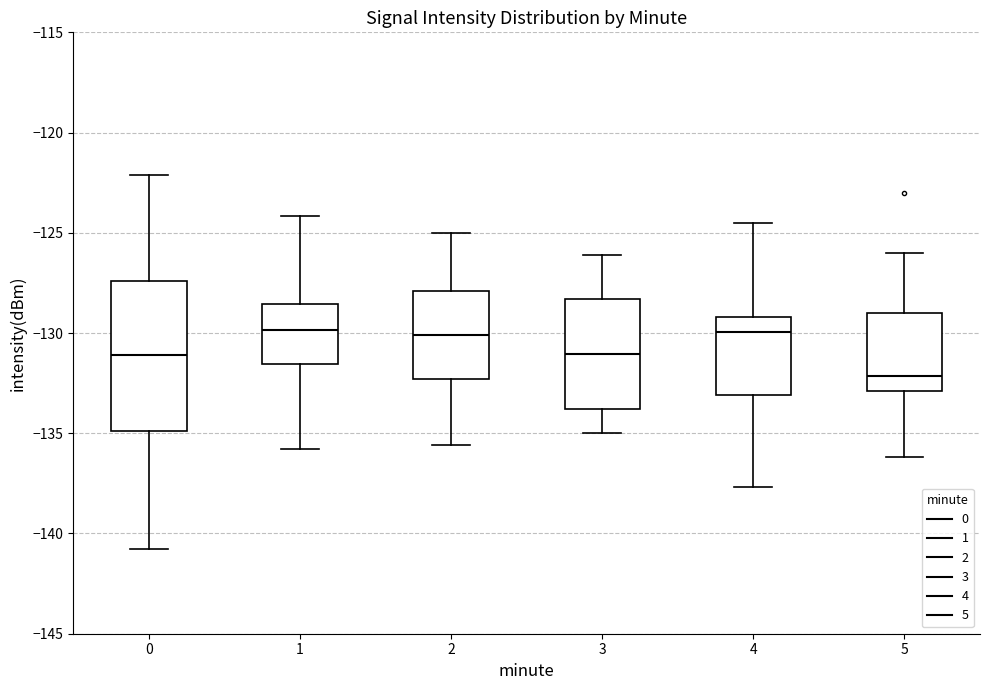

Reading left to right, transcribe this box plot: for each box, give where its median line is, the range the box spans, and where its two whiskers end, as read against the y-axis. The values are not printed on the chart, so give them approximately, as read against the axis.

0: median -131.0, box -135.0 to -127.5, whiskers -141.0 to -122.0
1: median -130.0, box -131.5 to -128.5, whiskers -136.0 to -124.0
2: median -130.0, box -132.5 to -128.0, whiskers -135.5 to -125.0
3: median -131.0, box -134.0 to -128.5, whiskers -135.0 to -126.0
4: median -130.0, box -133.0 to -129.0, whiskers -137.5 to -124.5
5: median -132.0, box -133.0 to -129.0, whiskers -136.0 to -126.0